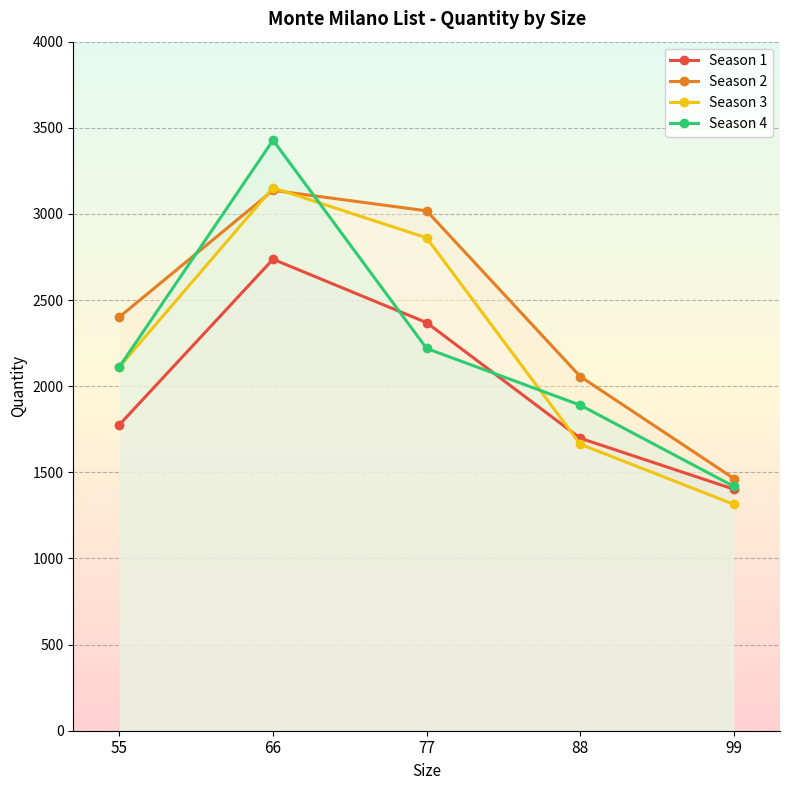

What are all the series names shown in the legend?

Season 1, Season 2, Season 3, Season 4